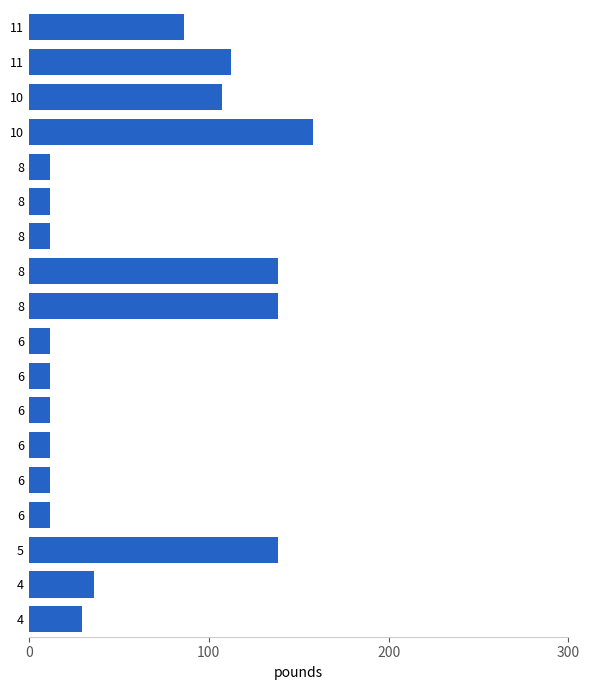

How many bars are there in total?

18